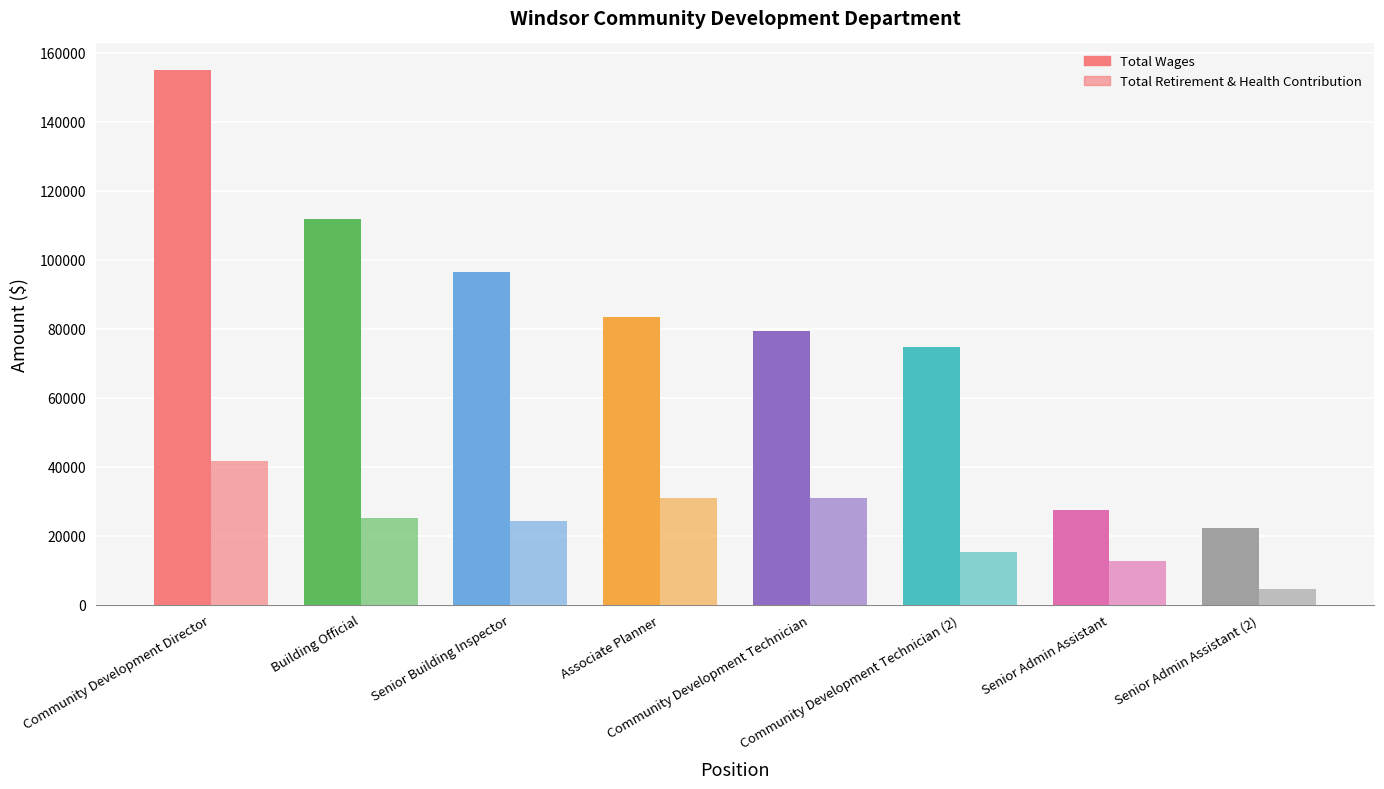

What is the value of the Total Retirement & Health Contribution bar at the 5th from the left?

30932